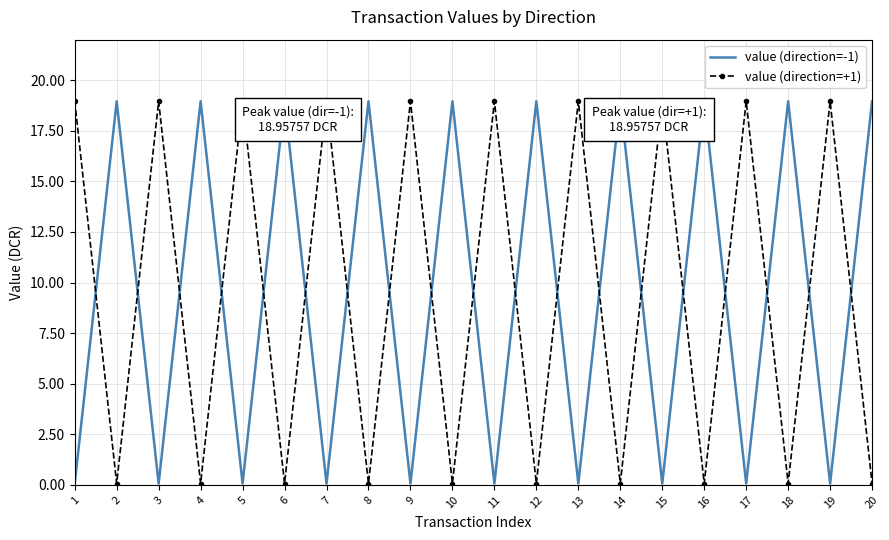

In value (direction=+1), how many points are lower than both neighbors (excluding endpoints)?

9